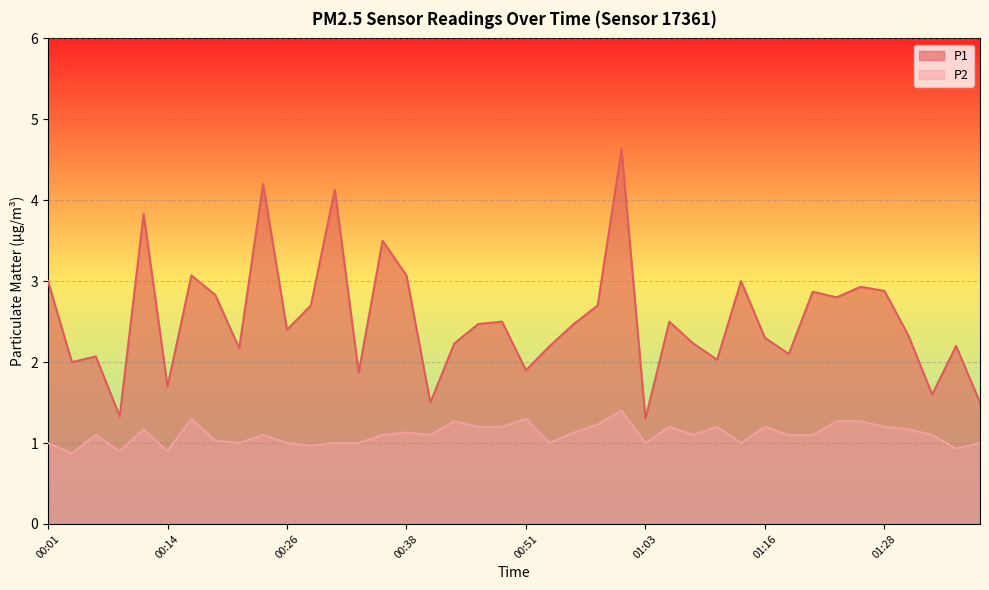

The value of P1 at 00:01 is 4.4. True or false?

False